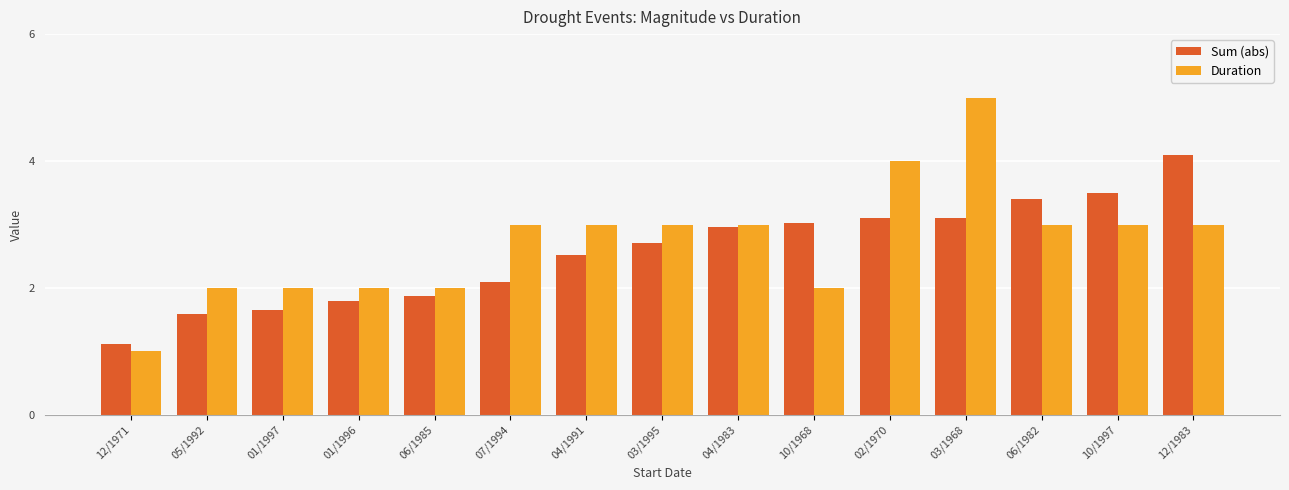

Is it true that Sum (abs) equals 3.1 at 03/1968?

True